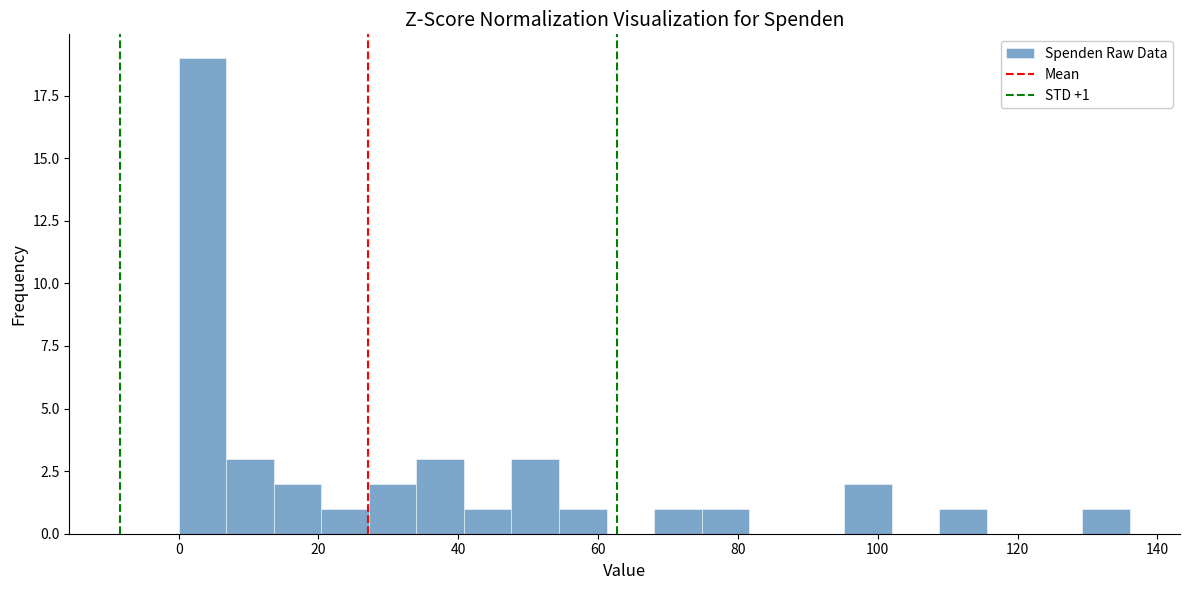

Around what value on the x-axis is the tallest bar? Give the approximate position of its centre, as read against the axis.

4